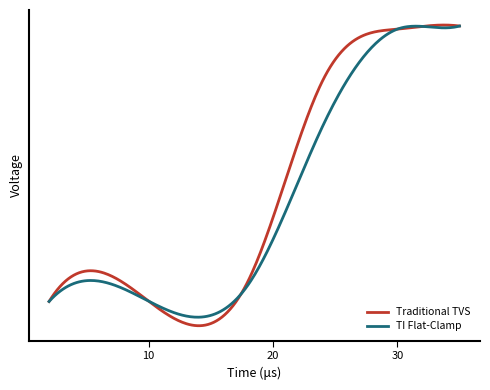

List the series in order of their overall mean, lowest first.

TI Flat-Clamp, Traditional TVS